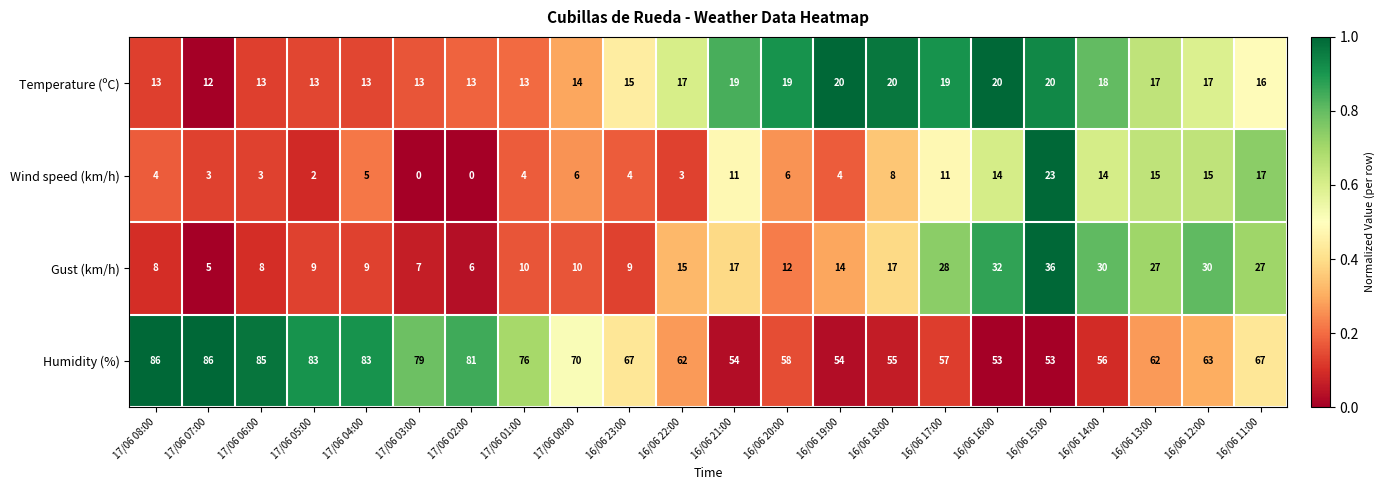

What is the total value across all series at 16/06 17:00?

115